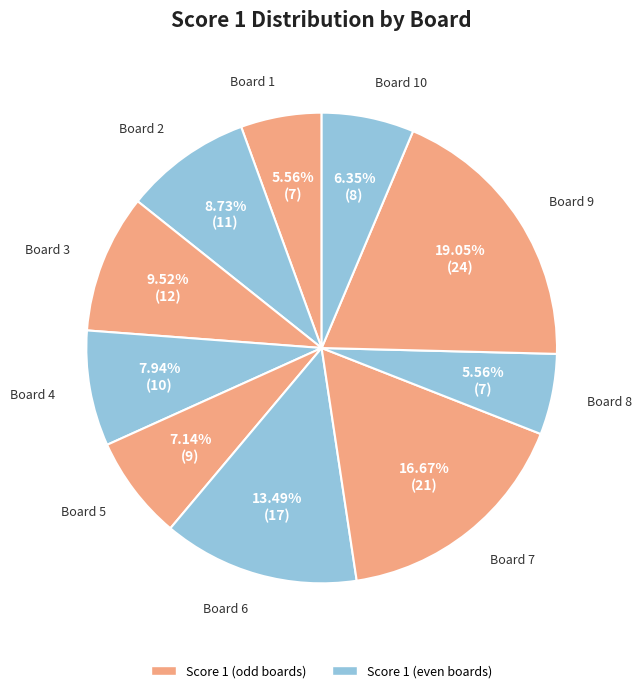

How many slices are in this pie chart?

10